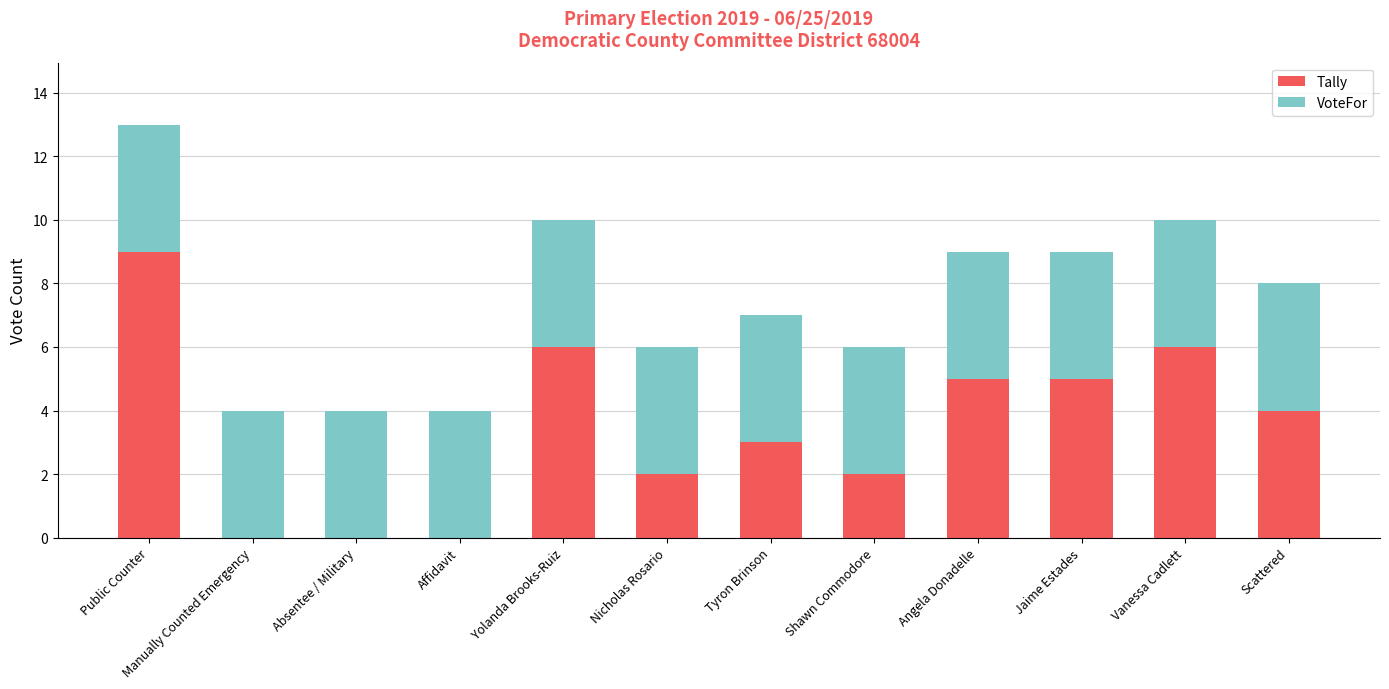

What is the average value of the Tally series?

4